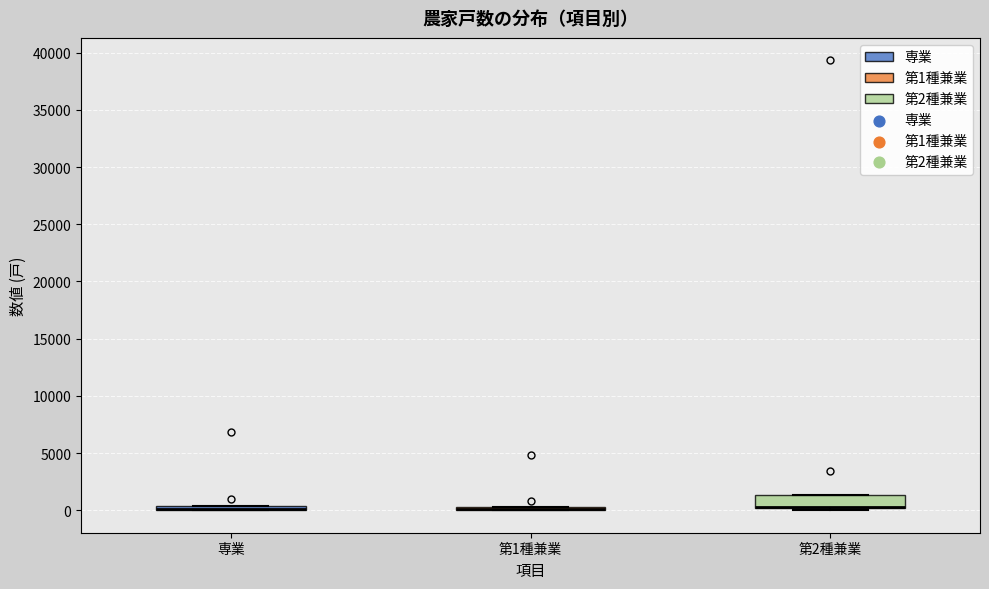

Which box is the tallest, from its lower edge to its upper edge?

第2種兼業